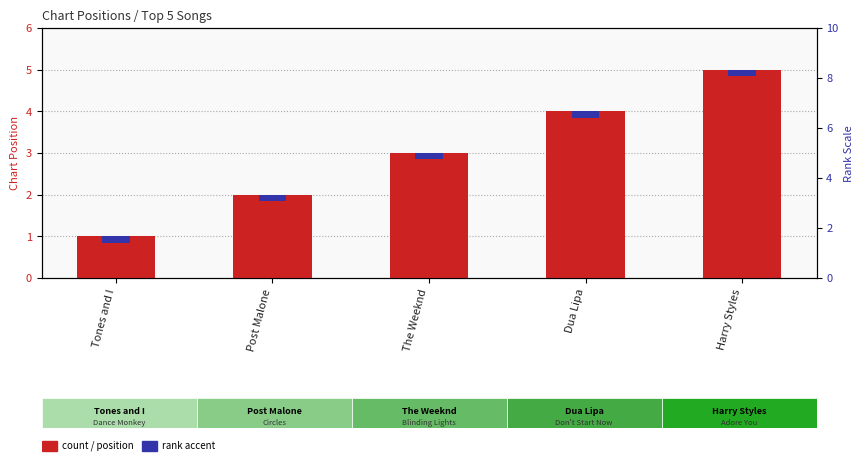

The chart shows a value of 2 at Dua Lipa. True or false?

False